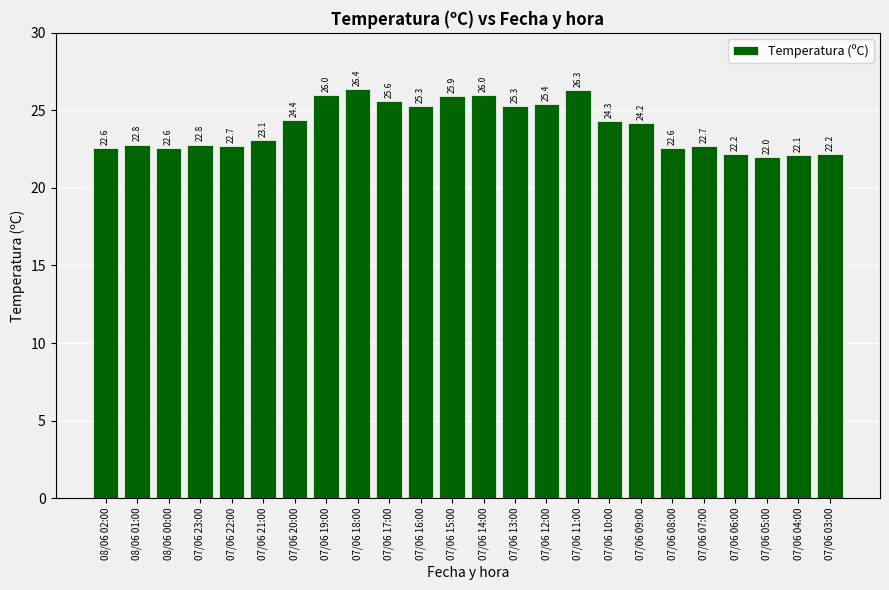

How many bars are there in total?

24